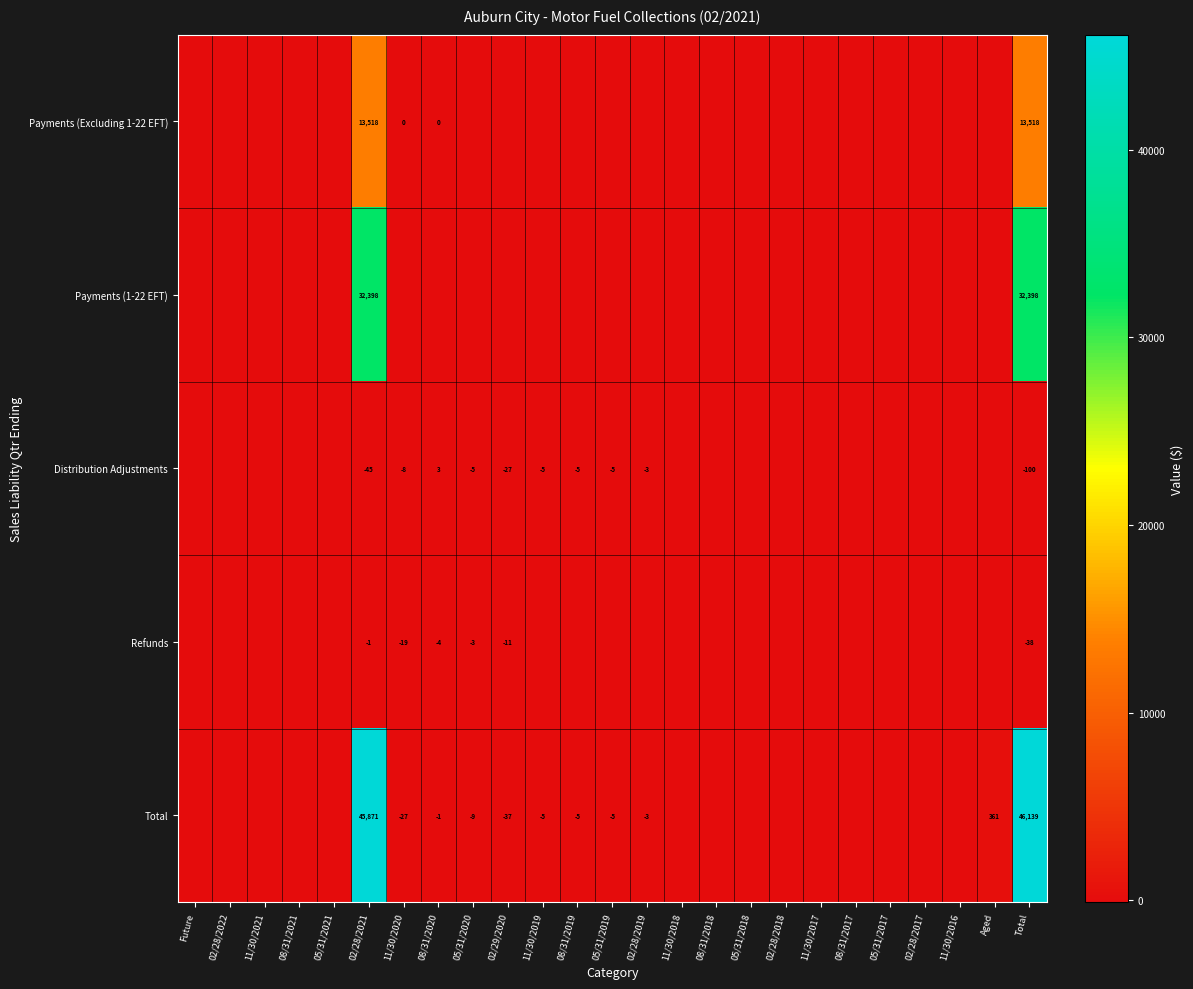

The value of Payments (Excluding 1-22 EFT) at 02/28/2021 is 13518. True or false?

True